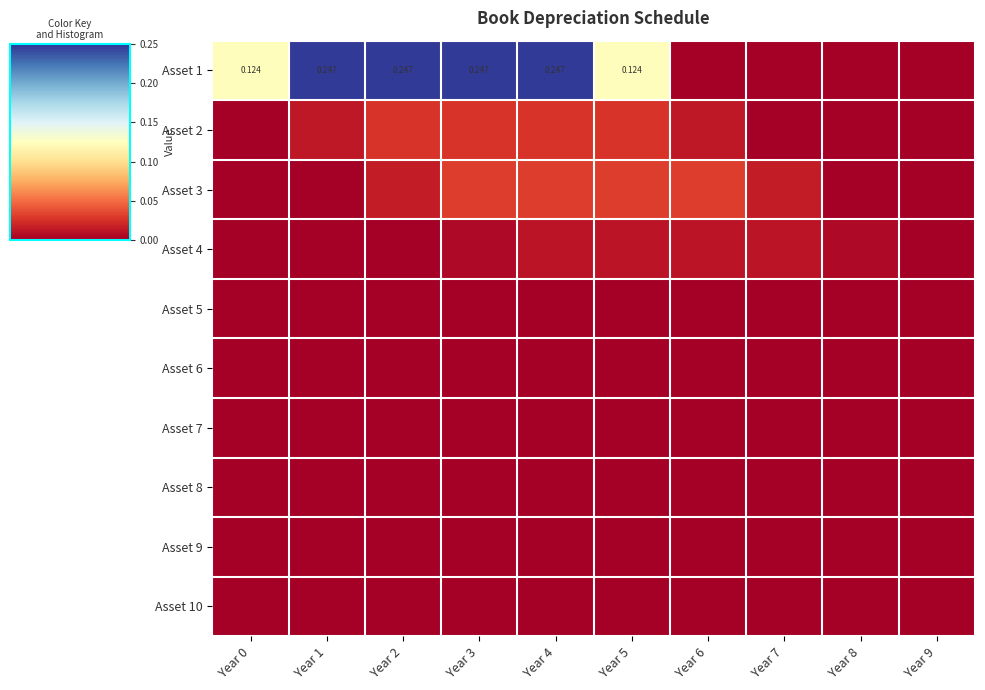

Is the value of Asset 10 at Year 7 greater than the value of Asset 1 at Year 5?

No